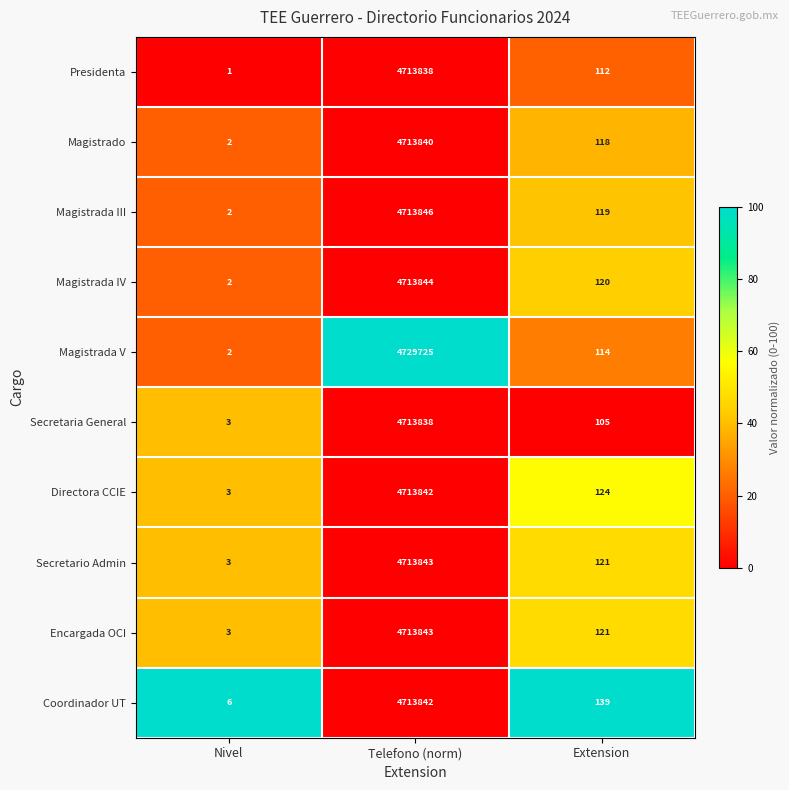

Which series has the largest total across all categories?

Magistrada V